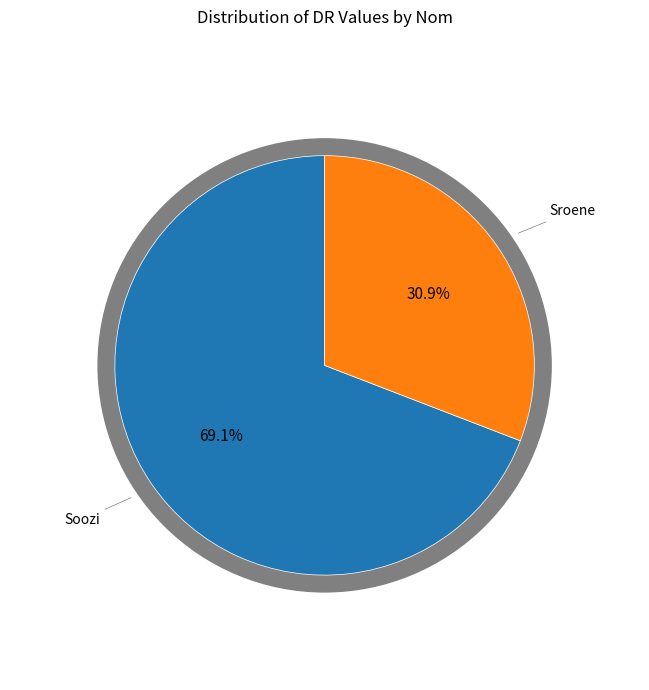

To the nearest percent, what is the average slice percentage?

50%